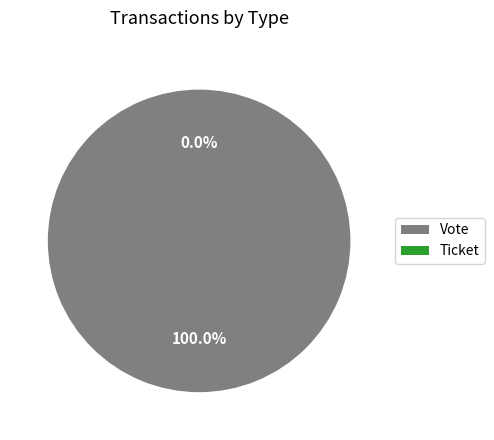

Rank the categories by value from highest to lowest.

Vote, Ticket